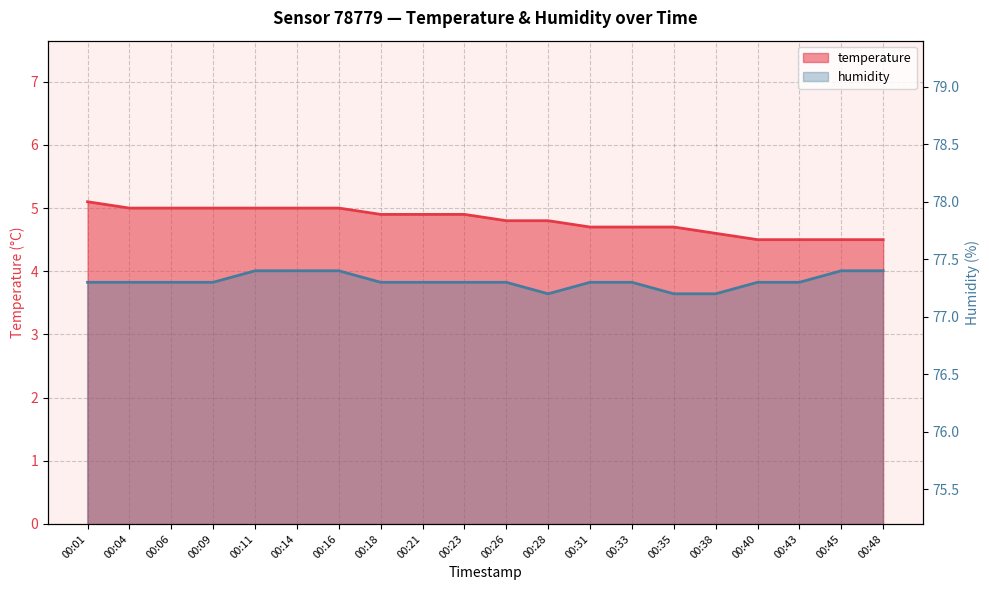

Rank the series by their maximum value, from lowest to highest.

temperature, humidity